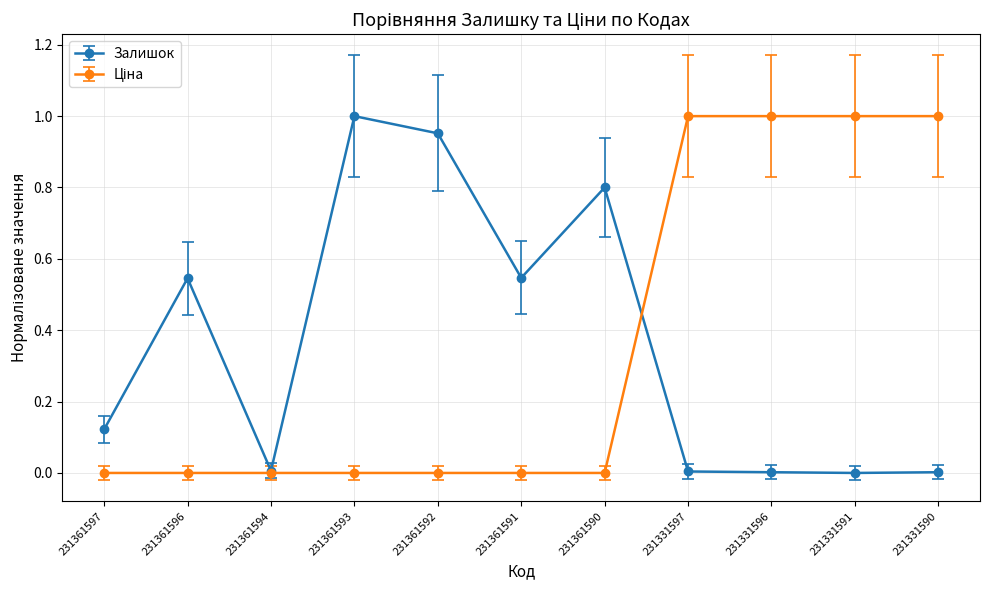

Does the chart display data point markers on the line(s)?

Yes